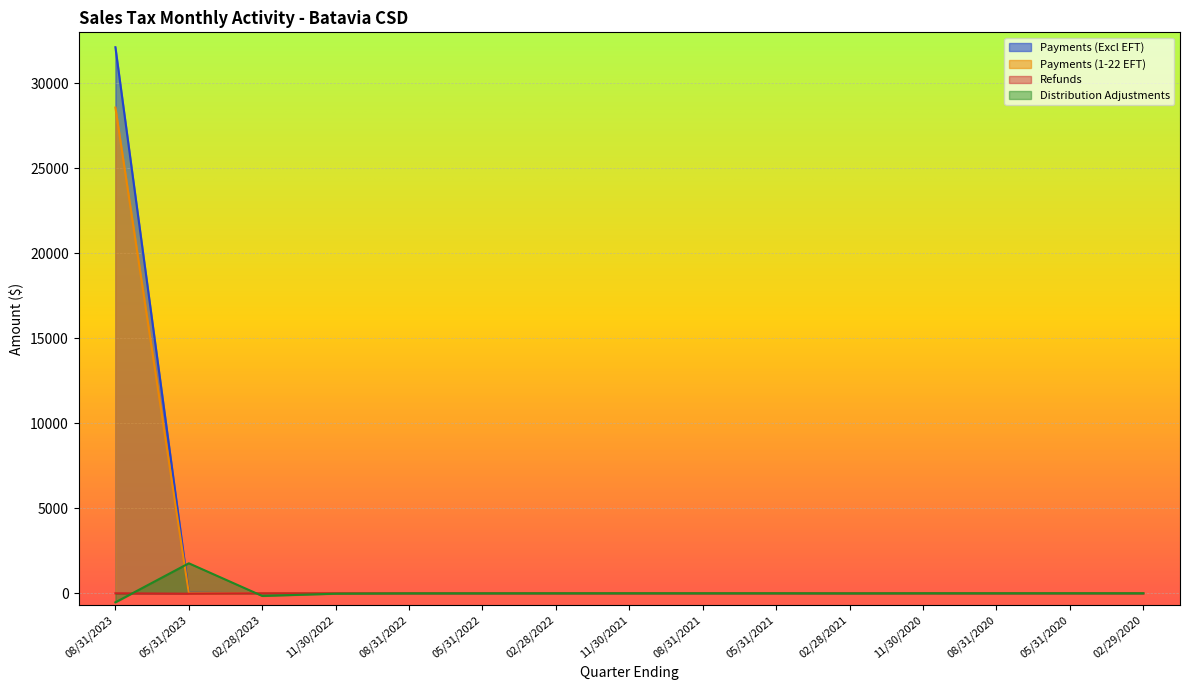

What is the maximum value shown in the chart?

32124.2